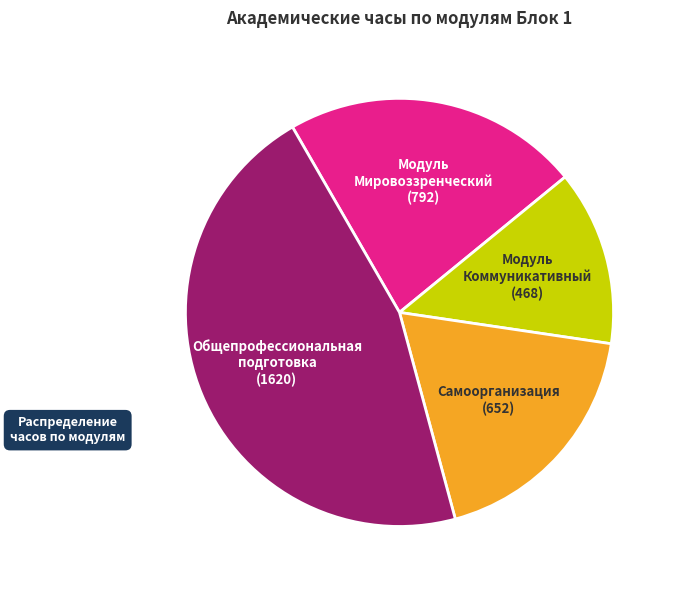

Which has a higher value, Модуль Коммуникативный (468) or Общепрофессиональная подготовка (1620)?

Общепрофессиональная подготовка (1620)